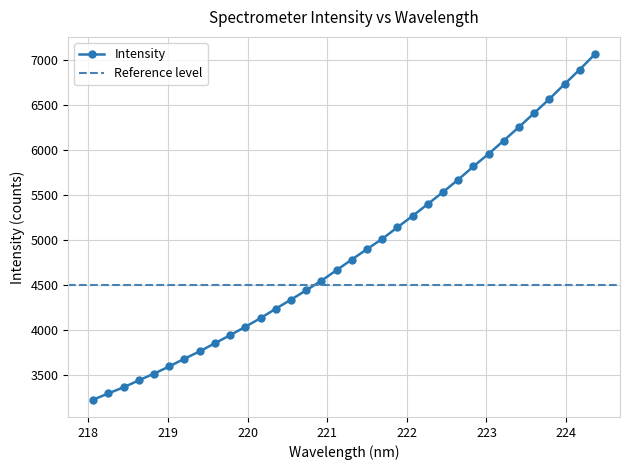

What is the label of the 18th point from the right?

221.1174